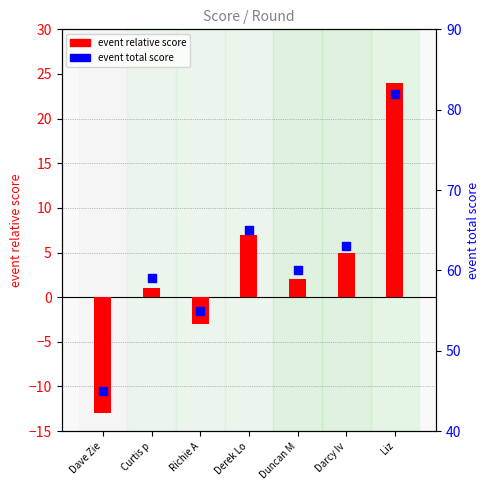

Which series has the widest spread of Y values?

event relative score